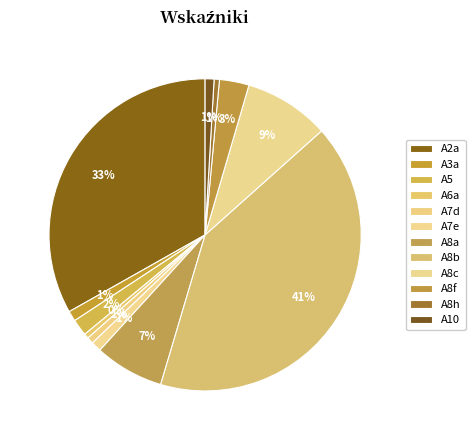

Count the number of slices in the pie.

12